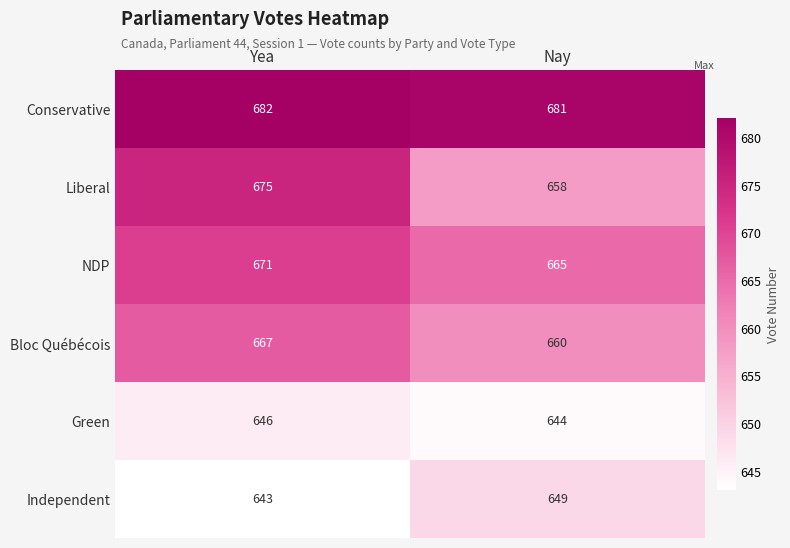

What is the difference between the highest and lowest values at Yea?

39